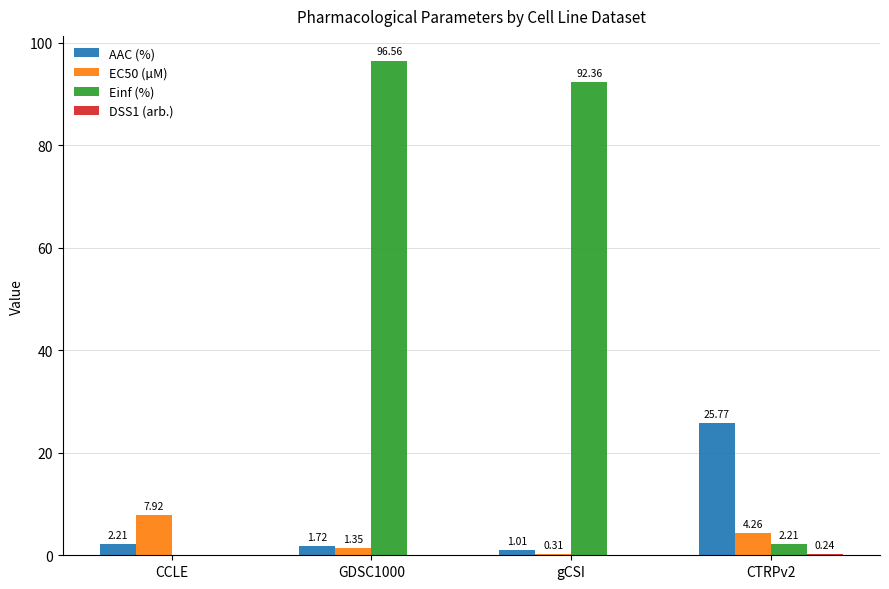

What is the sum of the AAC (%) values at CTRPv2 and GDSC1000?

27.5